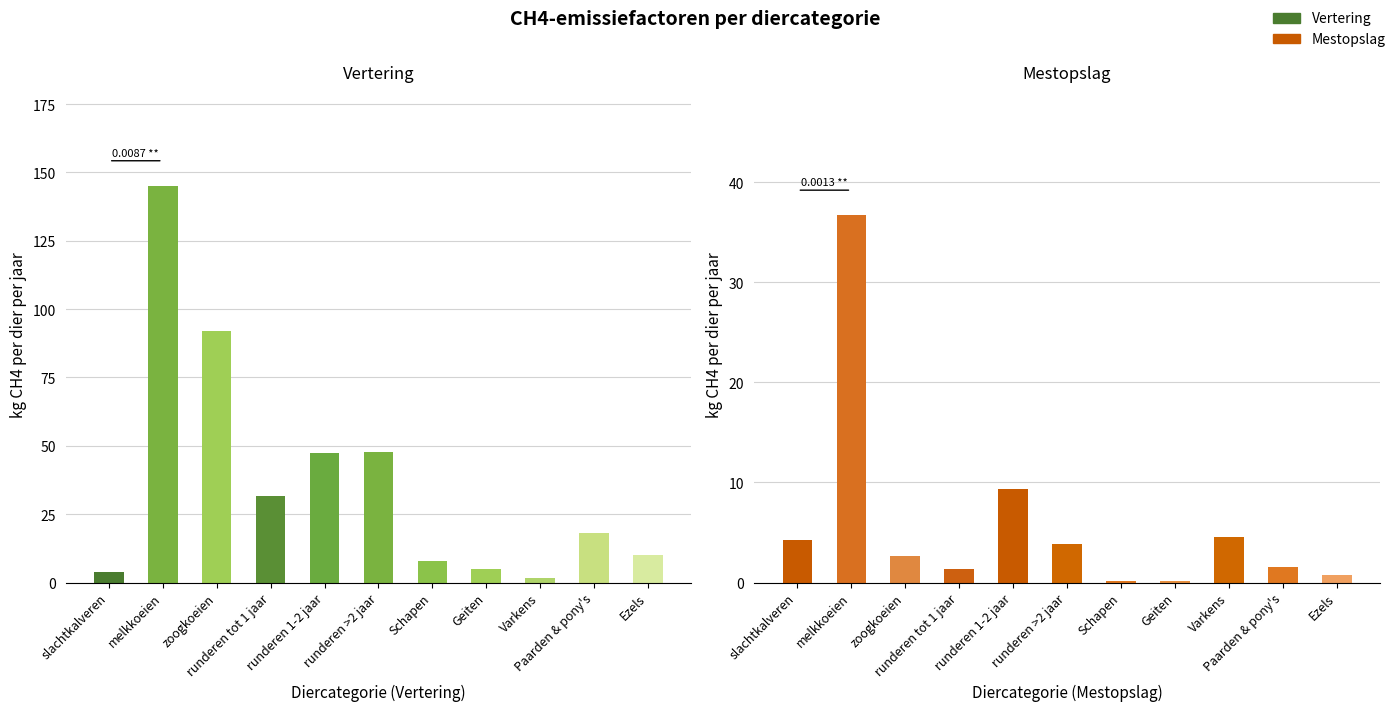

What is the difference between the second highest and minimum values in the Mestopslag series?

9.2